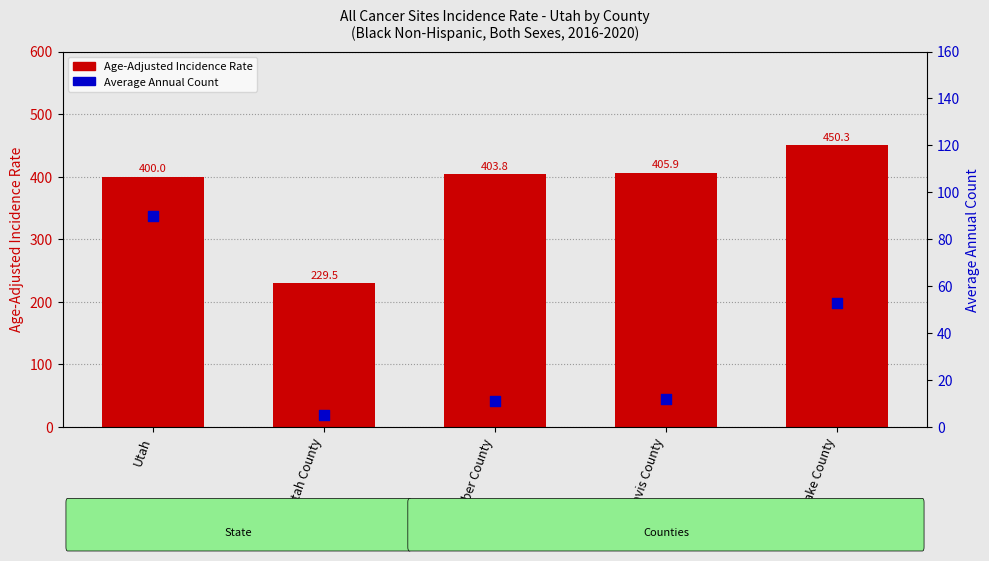

What are all the series names shown in the legend?

Age-Adjusted Incidence Rate, Average Annual Count